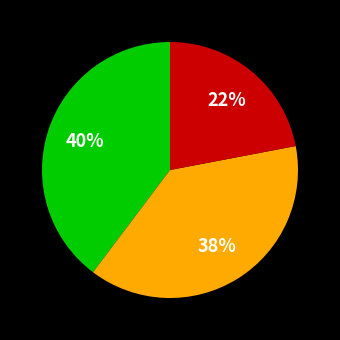

To the nearest percent, what is the average slice percentage?

33%